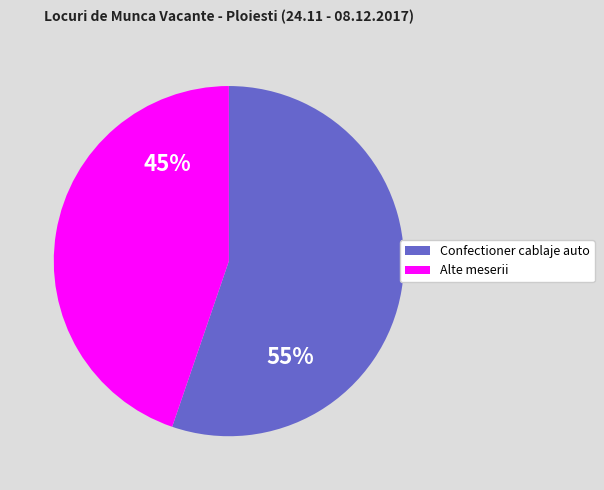

Is there any slice that represents more than half of the pie?

Yes